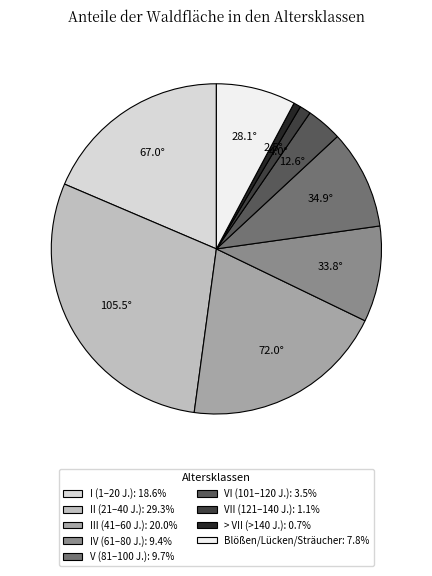

Combined, do III (41–60 J.): 20.0% and > VII (>140 J.): 0.7% account for over 50%?

No